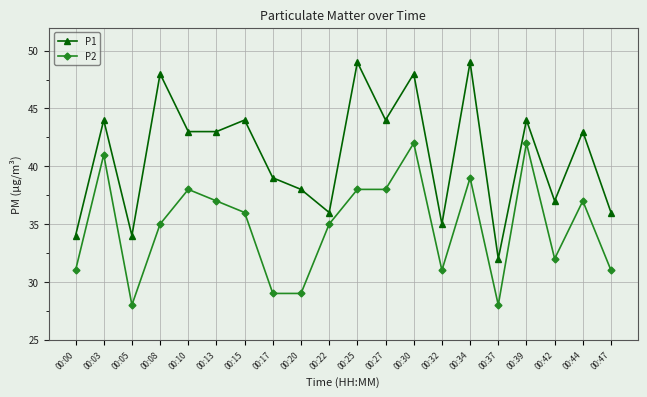

What is the approximate value of P1 at 00:47, to the nearest 10?

40